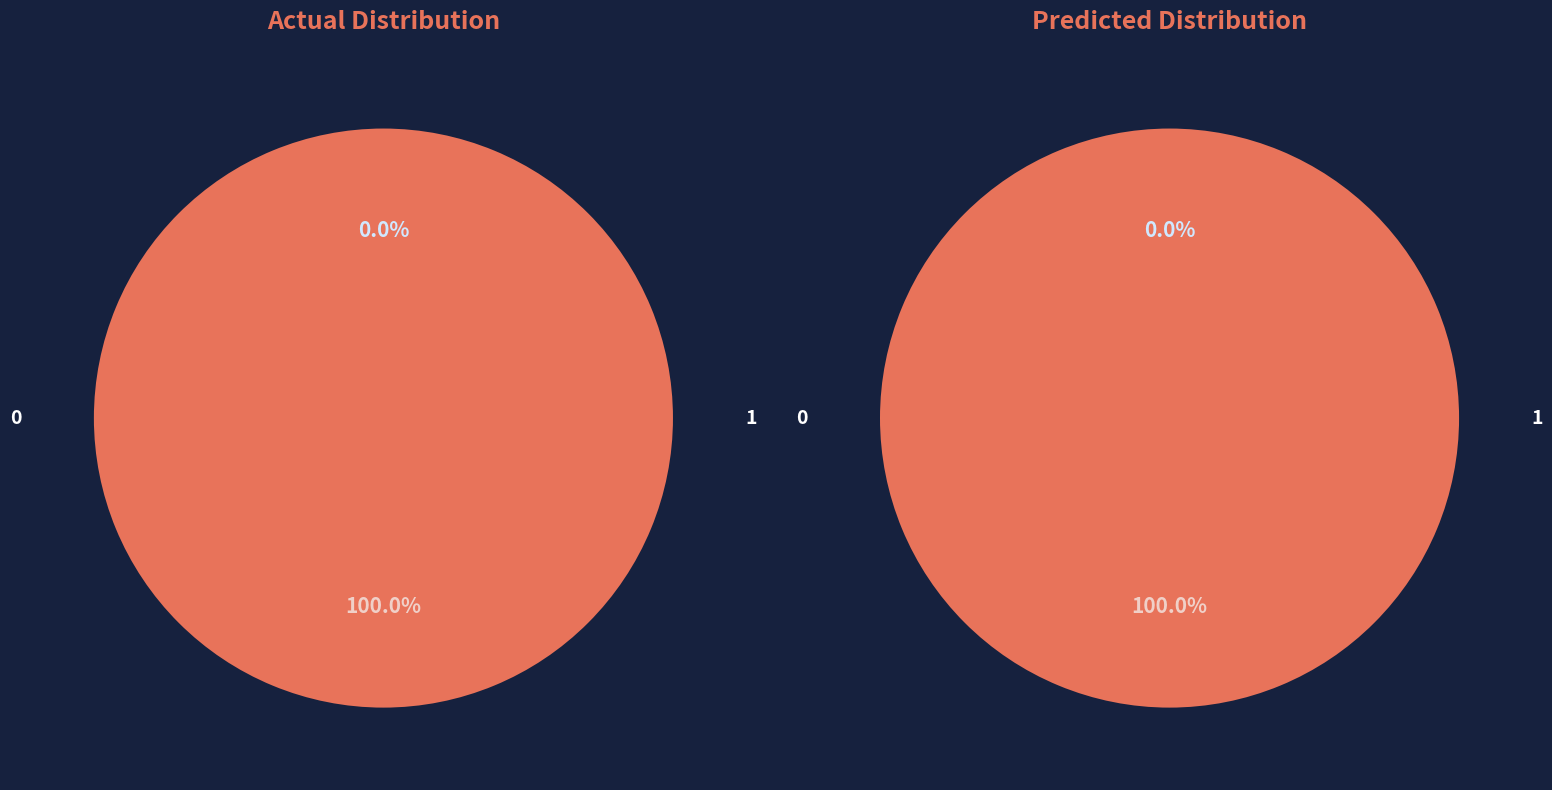

To the nearest percent, what is the average slice percentage?

50%